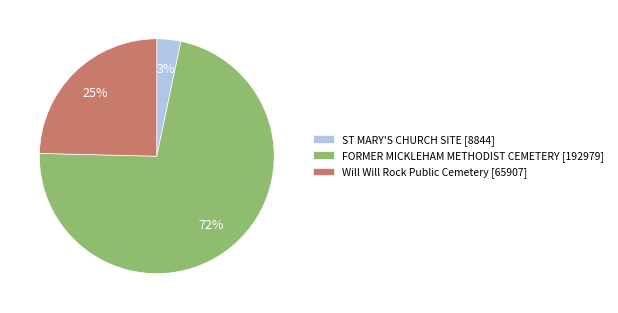

What is the majority slice?

FORMER MICKLEHAM METHODIST CEMETERY